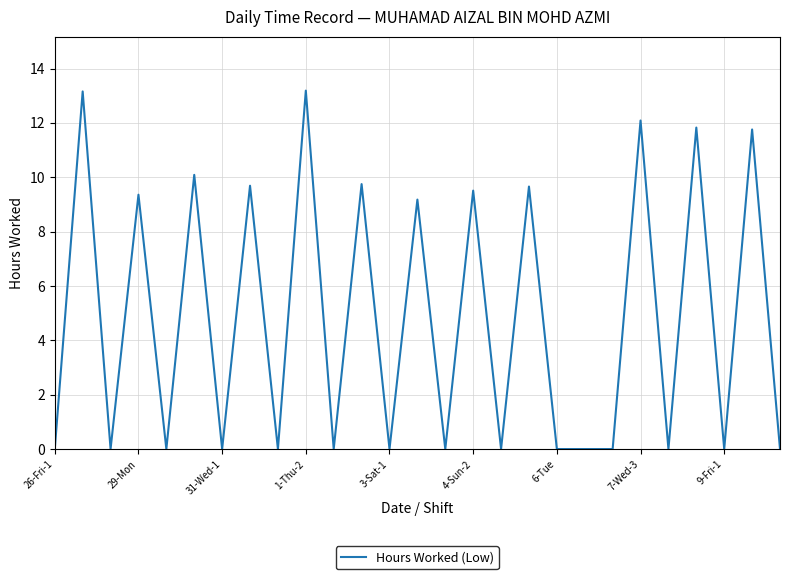

What is the difference between the maximum and minimum values?

13.2